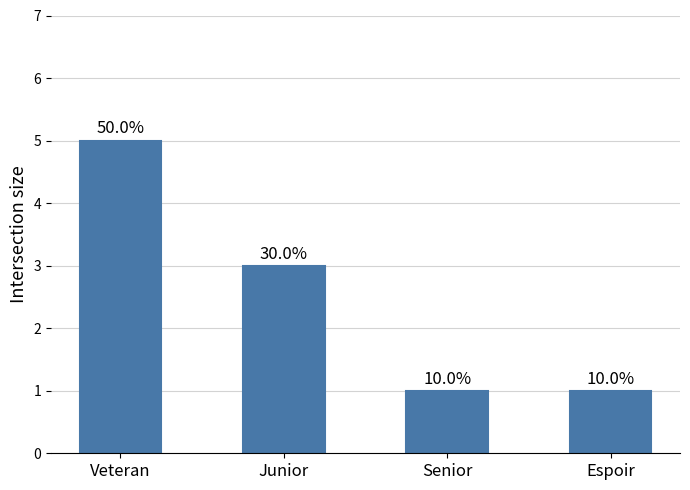

How many bars are there in total?

4